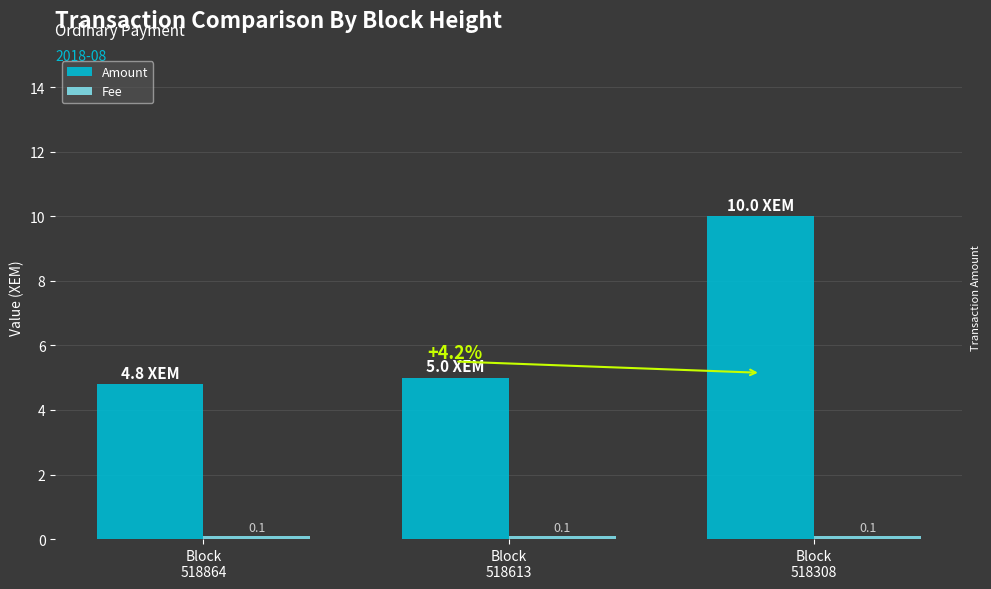

Does the chart contain stacked bars?

No